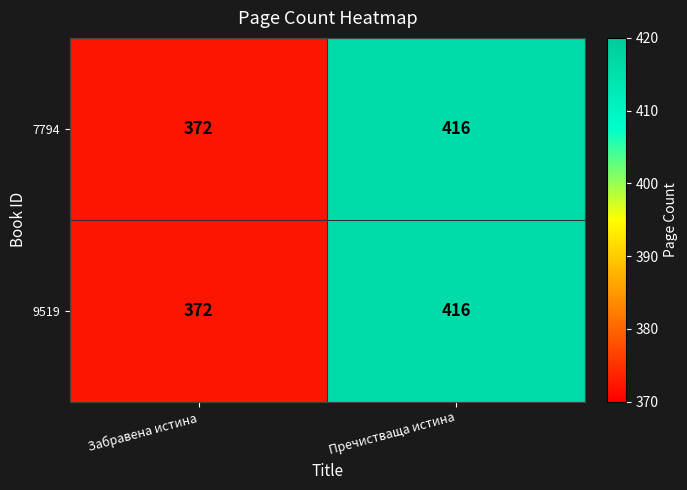

Reading left to right, what are all the values shown in this chart?

7794: 372	416
9519: 372	416